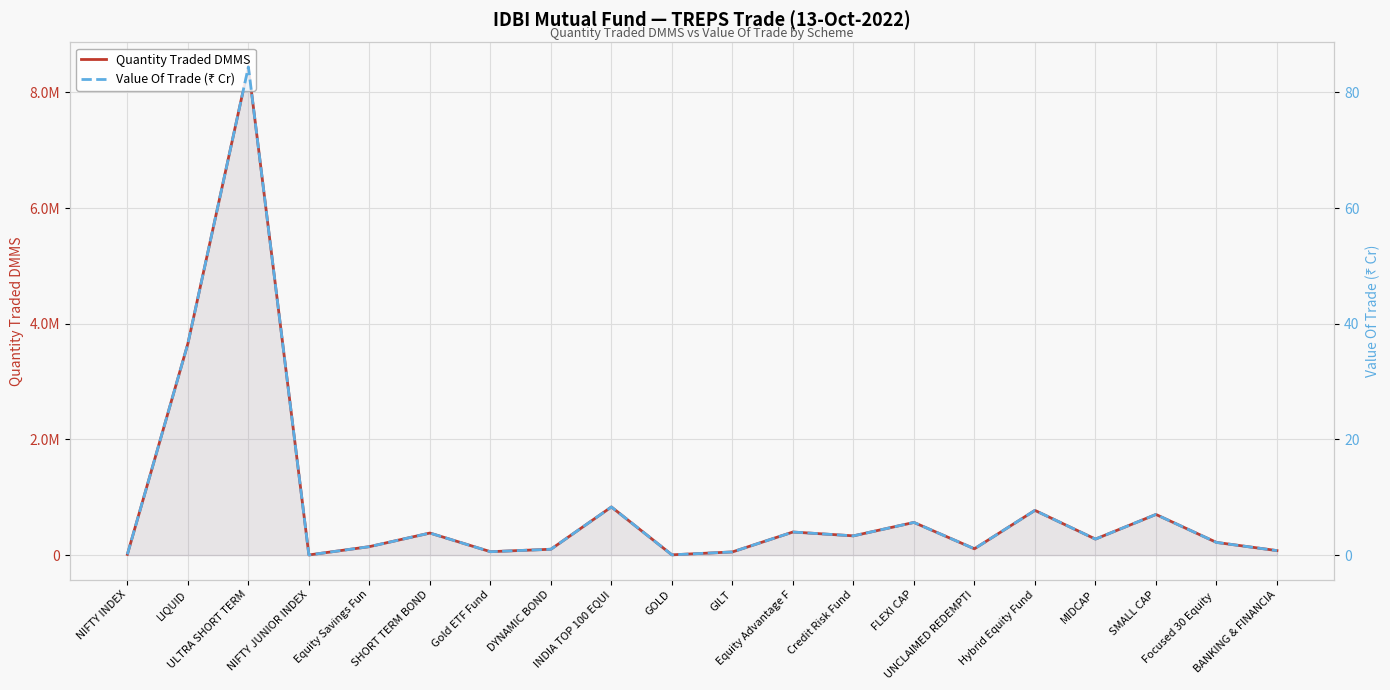

True or false: Quantity Traded DMMS and Value Of Trade (₹ Cr) intersect in this chart.

False